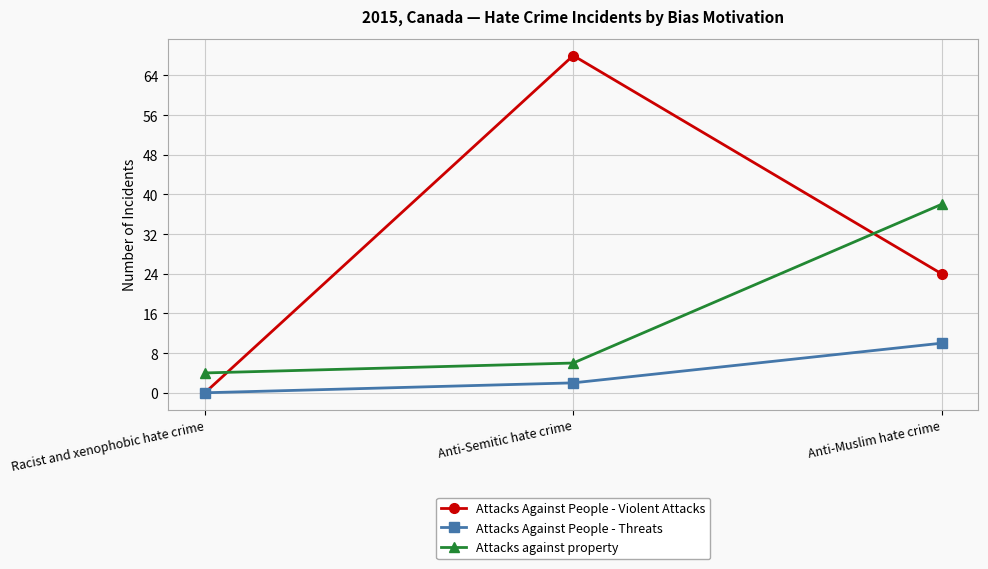

At which label does Attacks Against People - Violent Attacks reach its minimum?

Racist and xenophobic hate crime